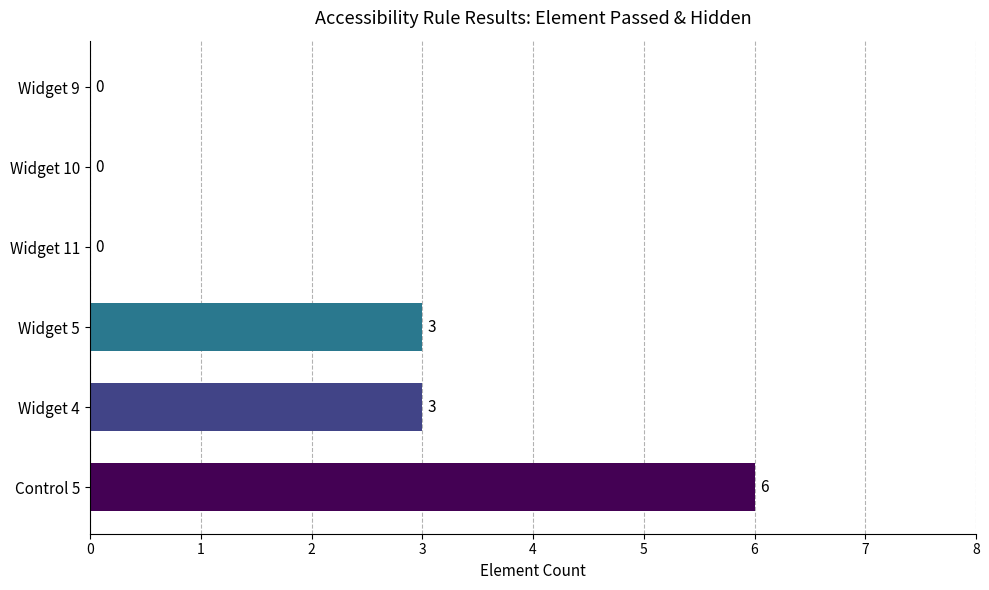

What is the greatest value displayed?

6